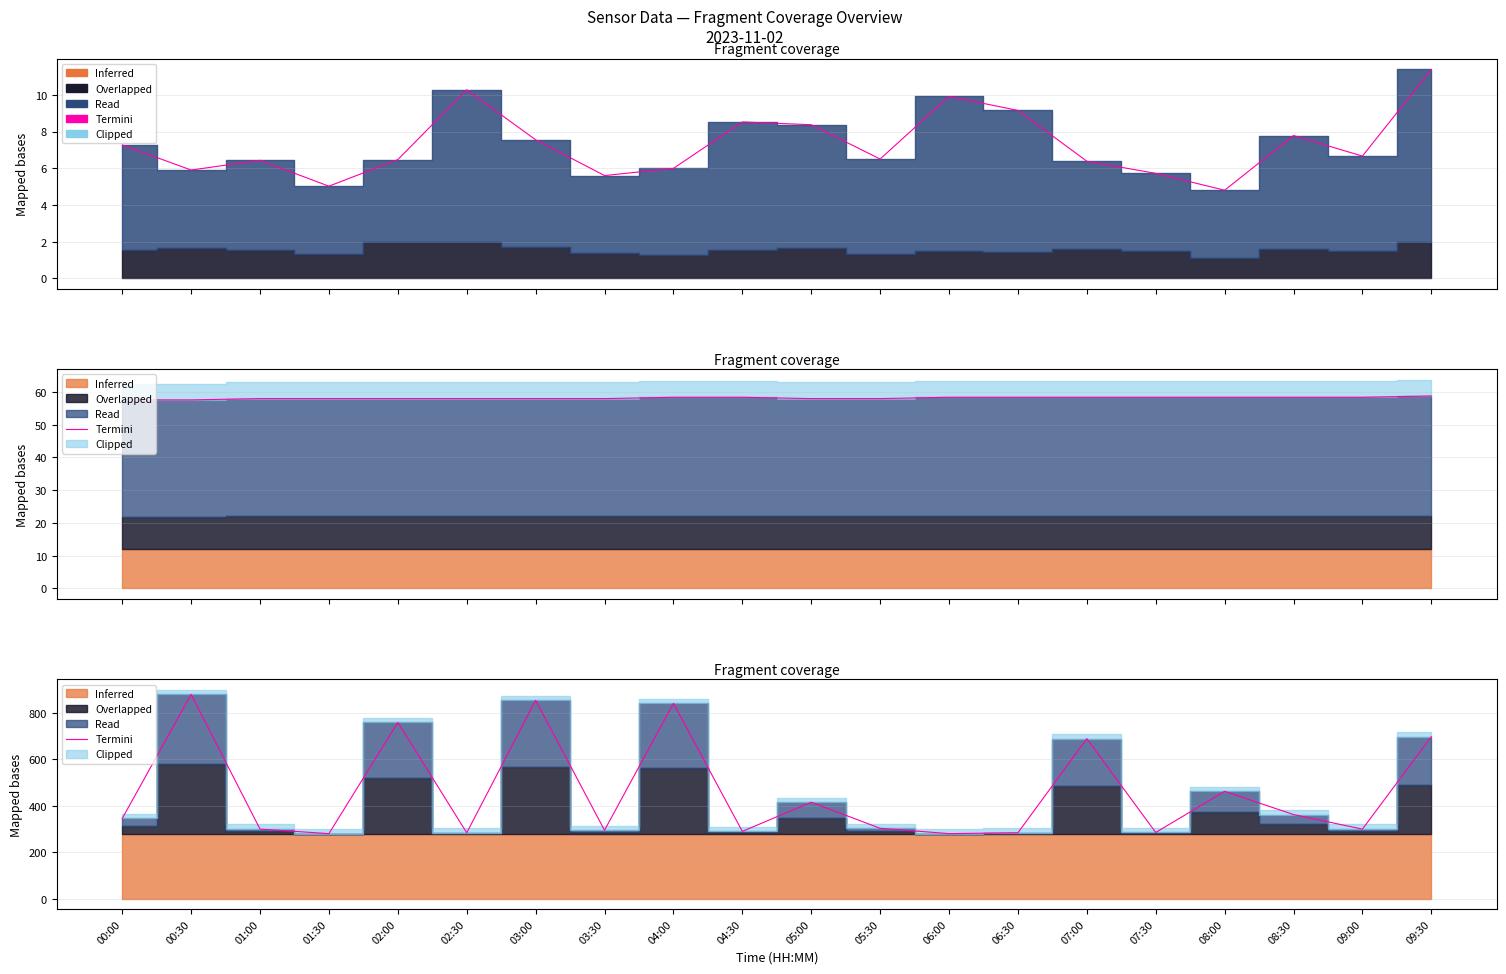

How many lines are shown in the chart?

1